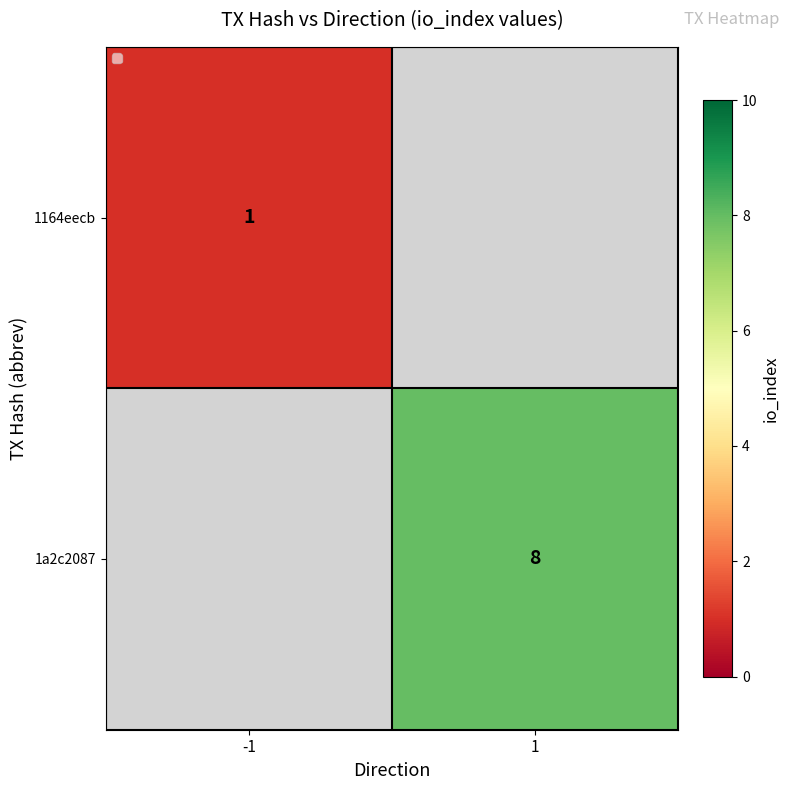

True or false: 1a2c2087 has a value of 14 at 1.

False